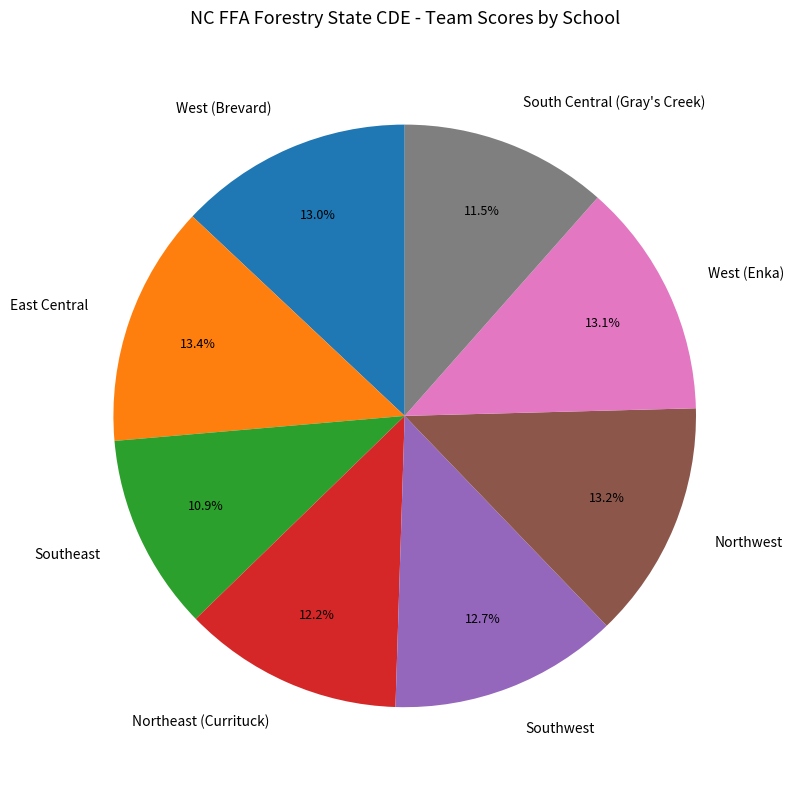

Which slice is the smallest?

Southeast